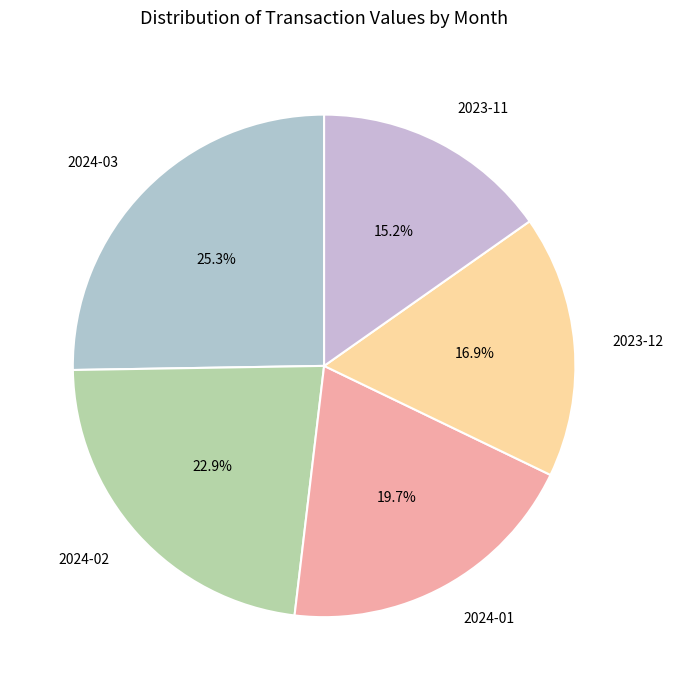

To the nearest percent, what is the average slice percentage?

20%